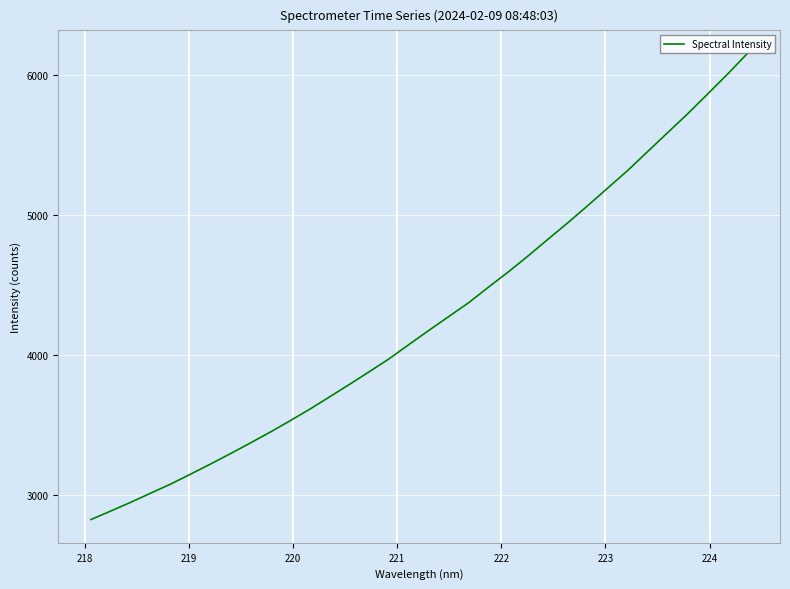

What is the difference between the maximum and minimum values?

3331.6